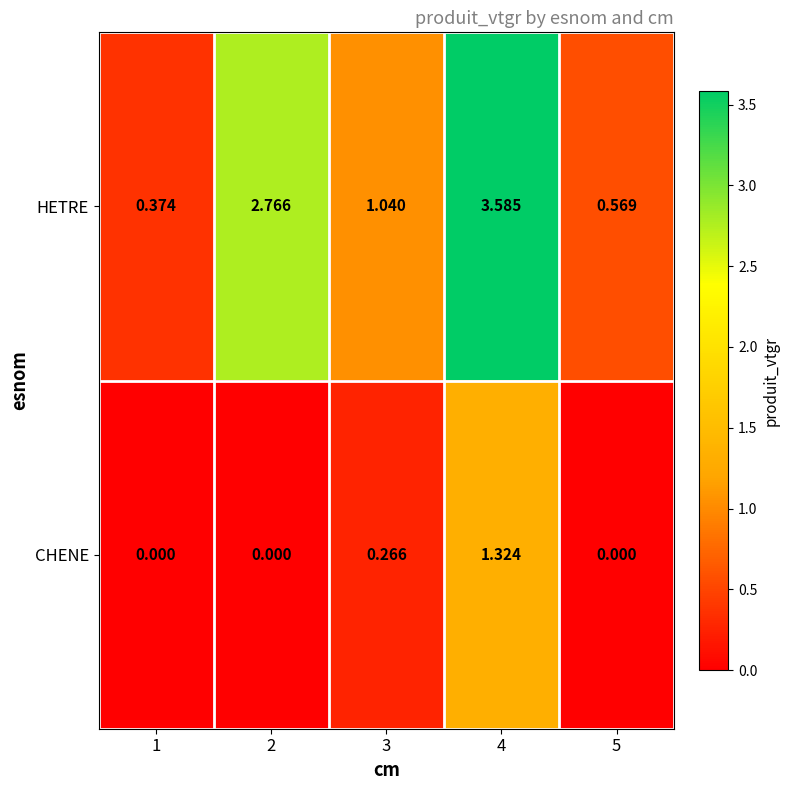

Which series has the widest spread of values?

HETRE